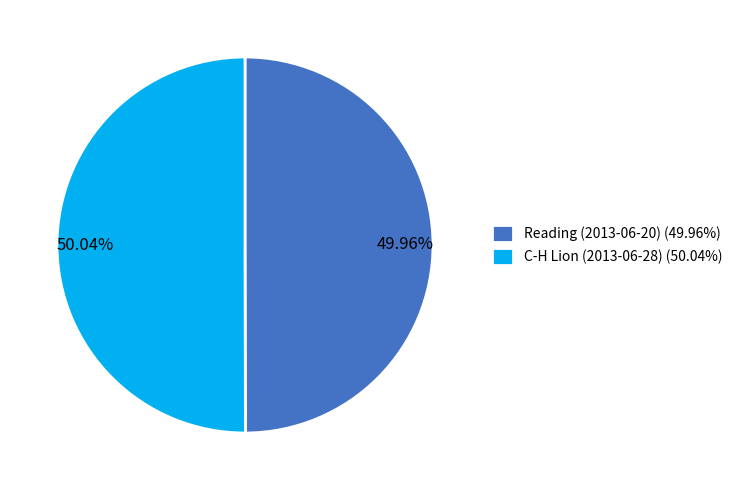

Does any single category account for the majority?

Yes